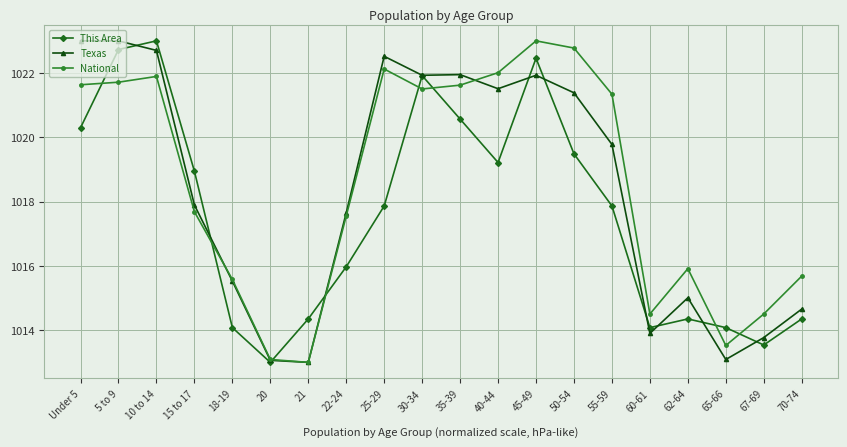

How many data points in Texas are less than 1019?

10